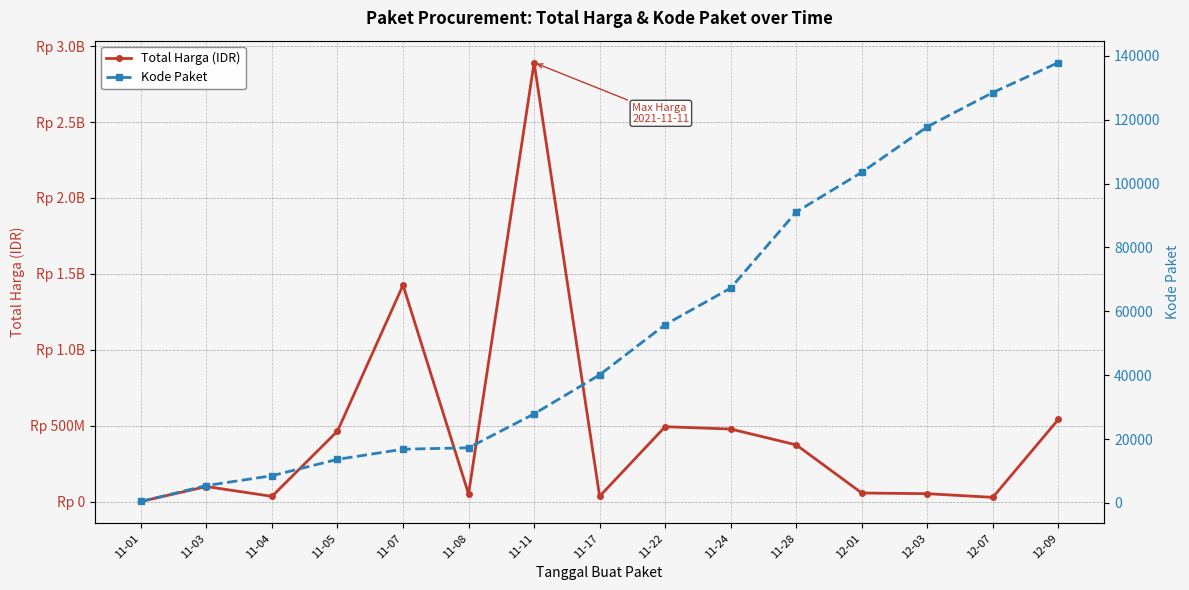

At which label does Total Harga (IDR) reach its peak?

11-11